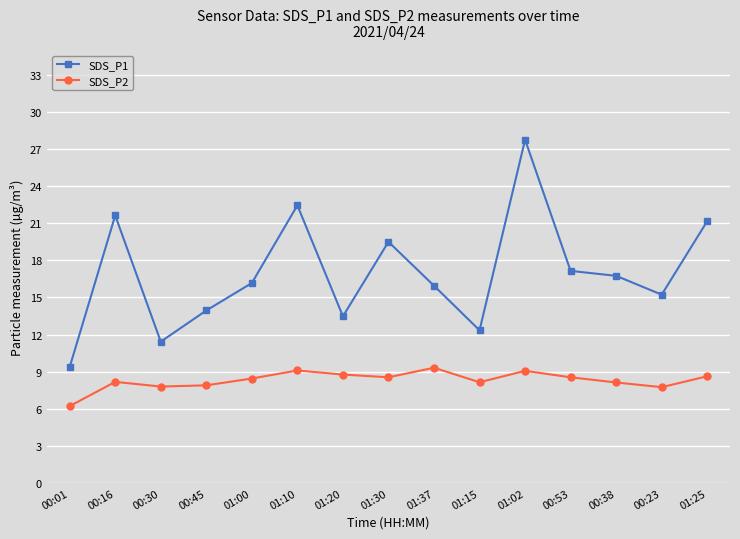

Which series has the largest total across all categories?

SDS_P1